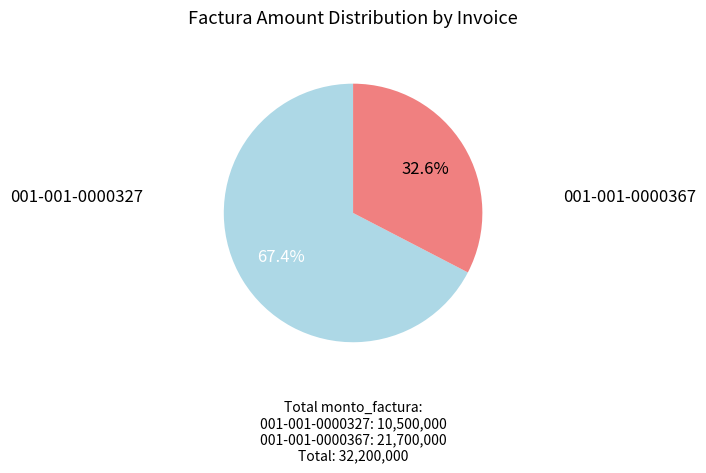

How many slices are in this pie chart?

2